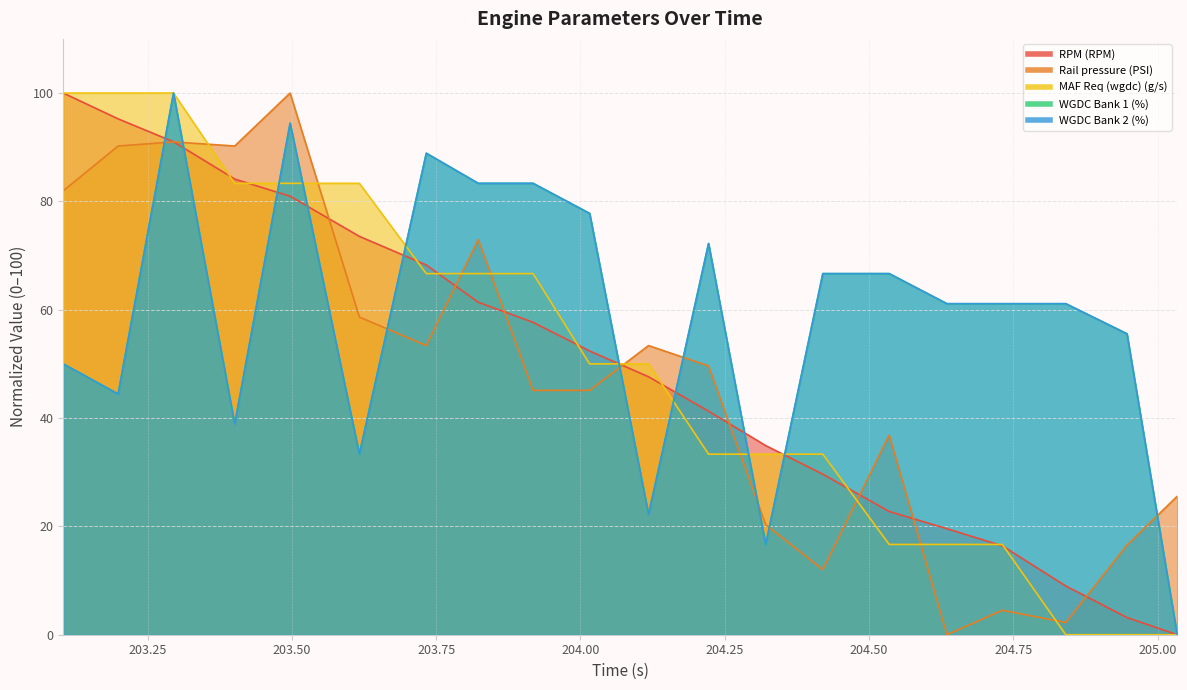

Where is the first local maximum for WGDC Bank 2 (%)?

203.295